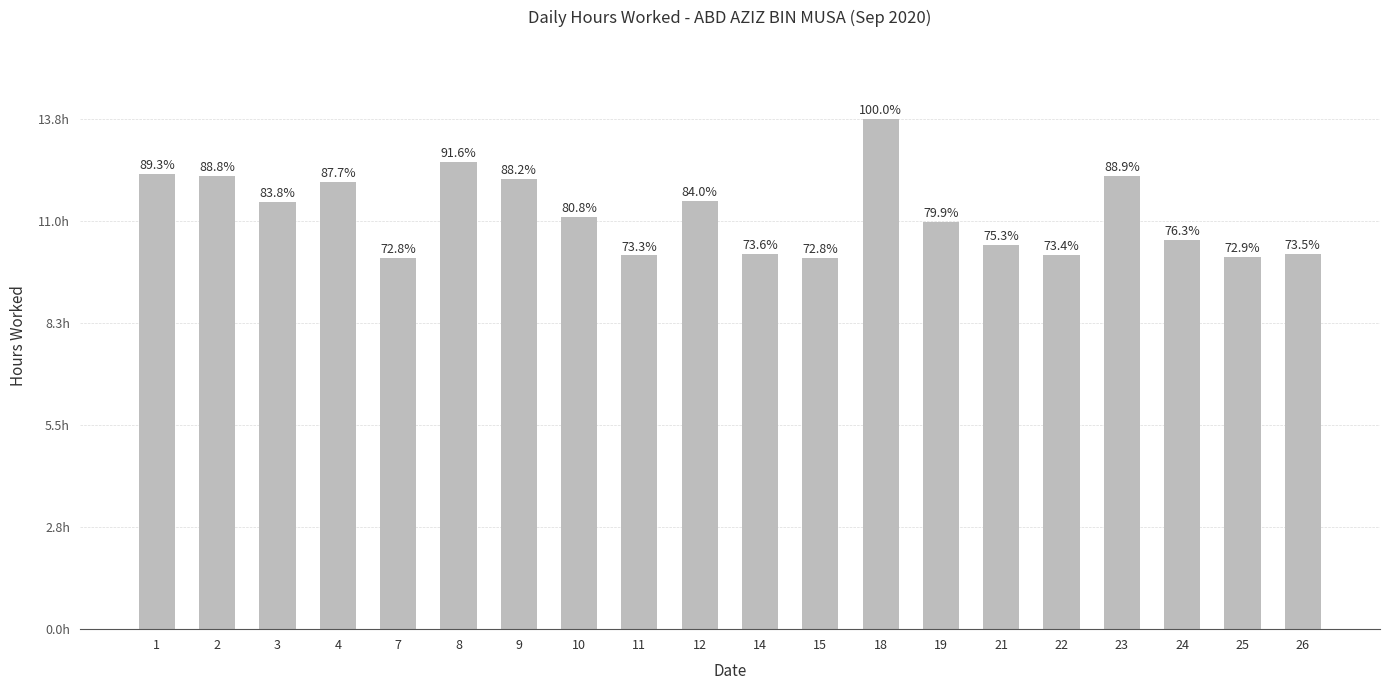

Reading left to right, what are all the values shown in this chart?

12.3	12.2	11.5	12.1	10.0	12.6	12.2	11.1	10.1	11.6	10.1	10.0	13.8	11.0	10.4	10.1	12.2	10.5	10.0	10.1